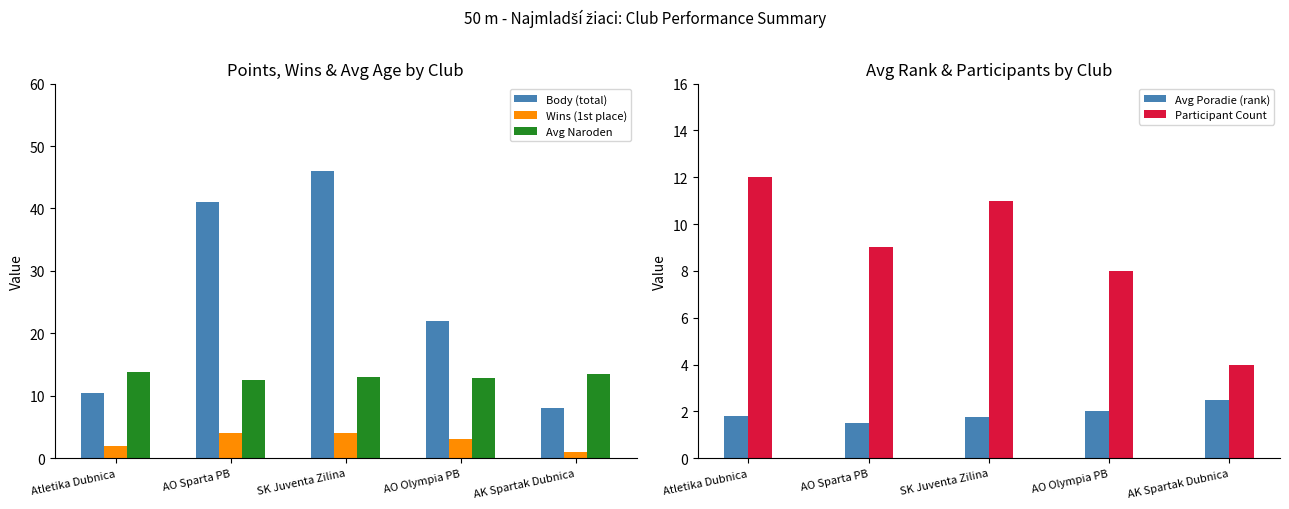

What is the approximate value of Participant Count at Atletika Dubnica?

12.0